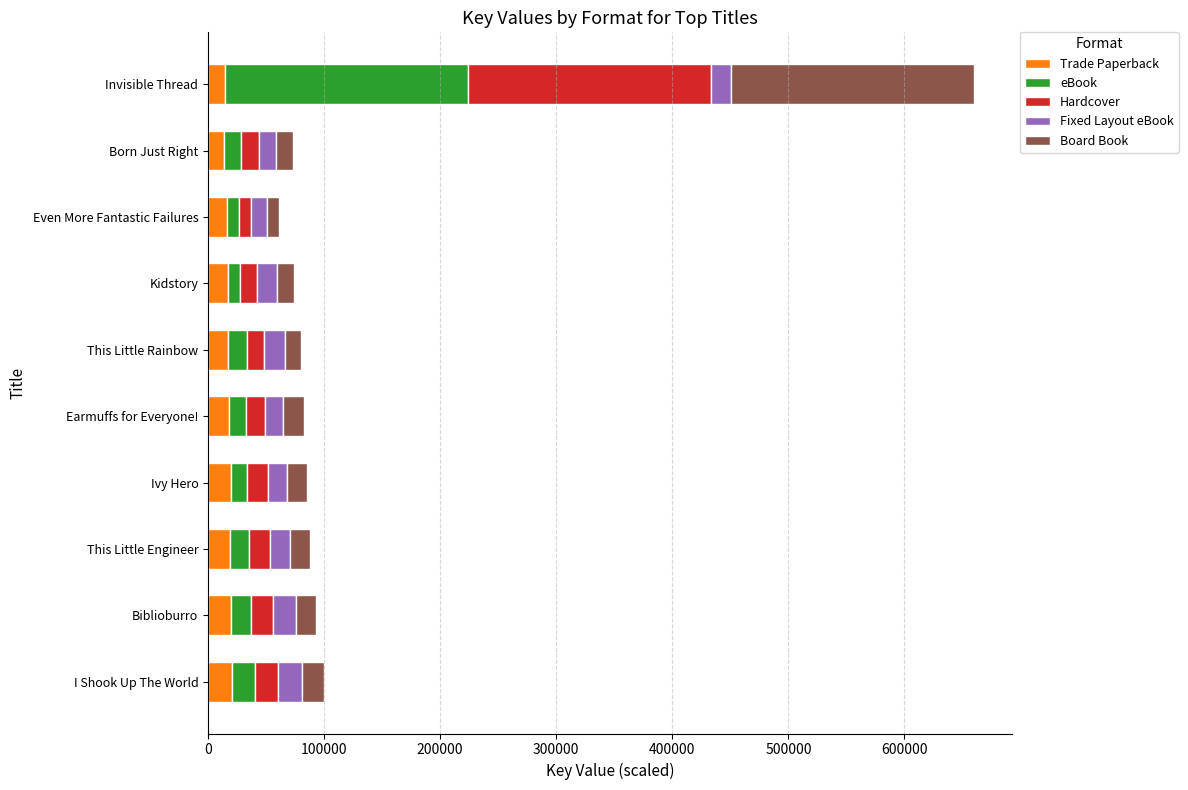

The Trade Paperback series shows 14678.6 at Invisible Thread. True or false?

True